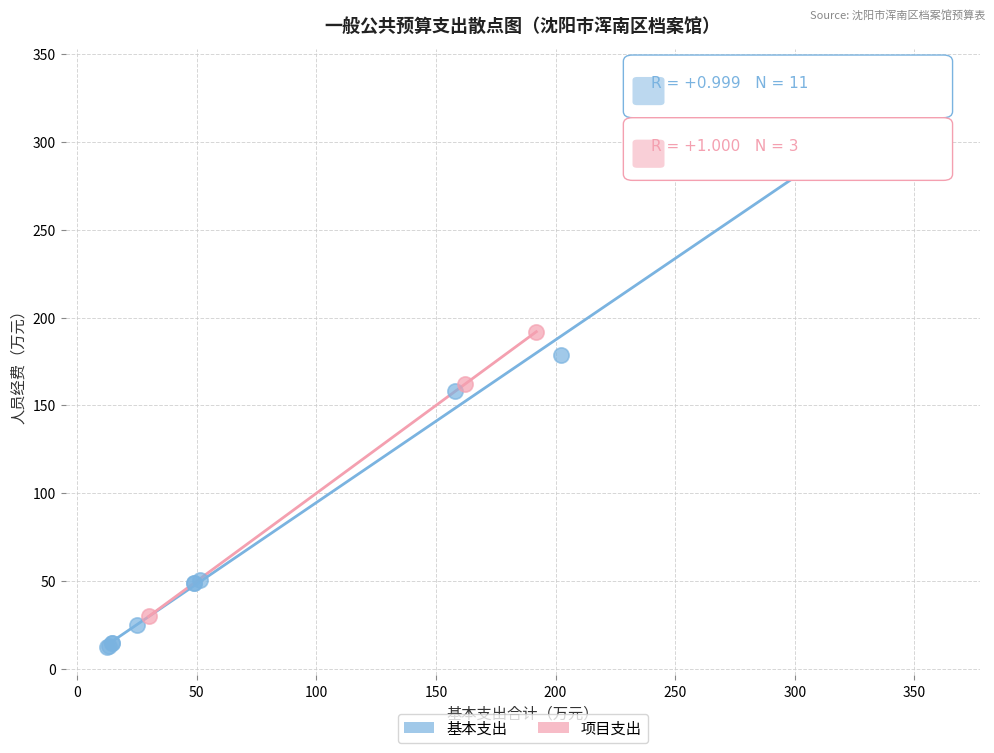

Which series has the widest spread of Y values?

基本支出